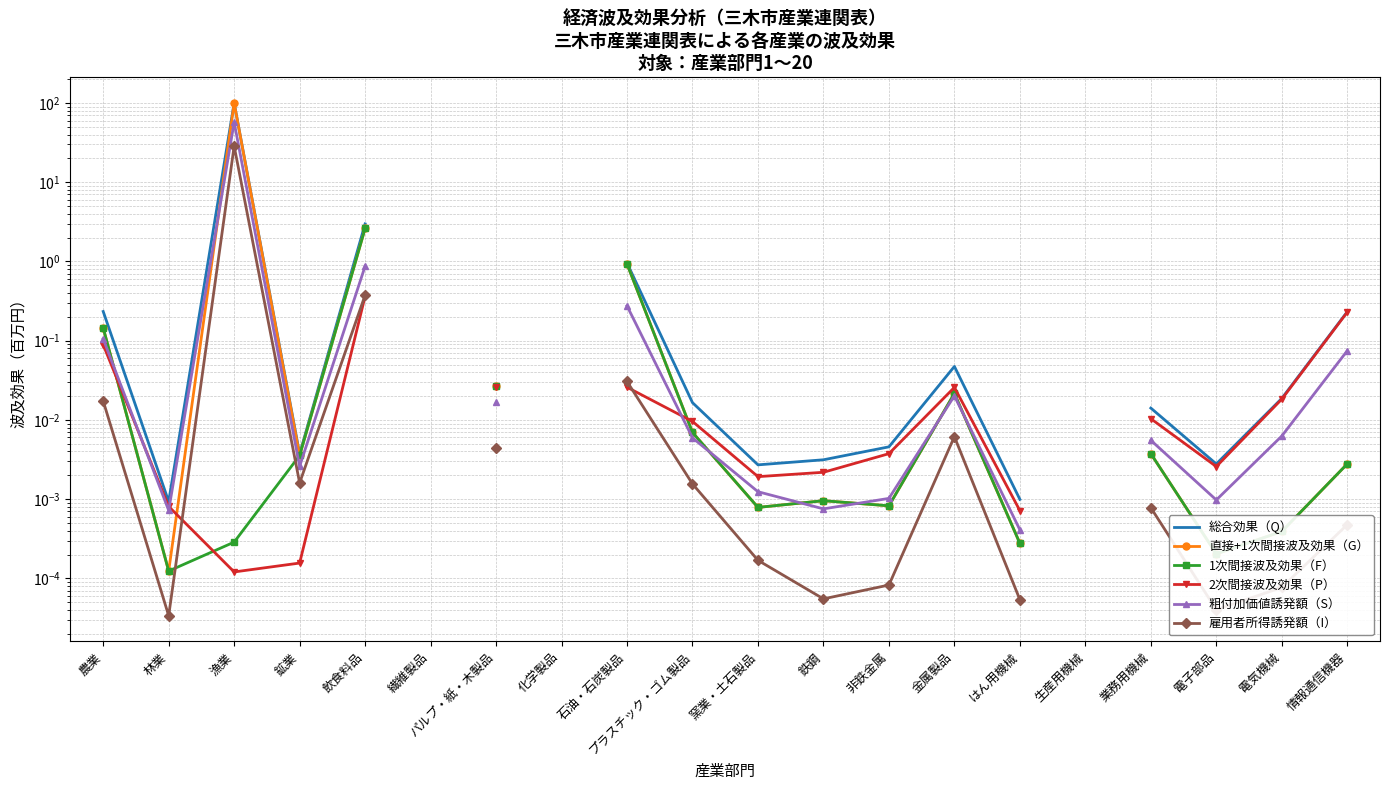

How many interior local valleys does the 2次間接波及効果（P） series have?

3